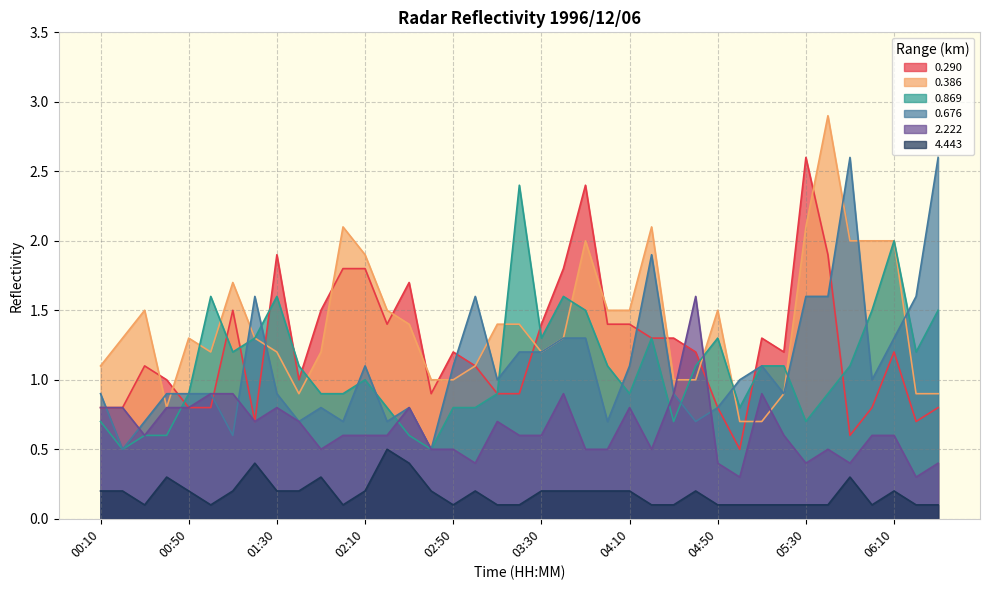

What is the maximum value shown in the chart?

2.9